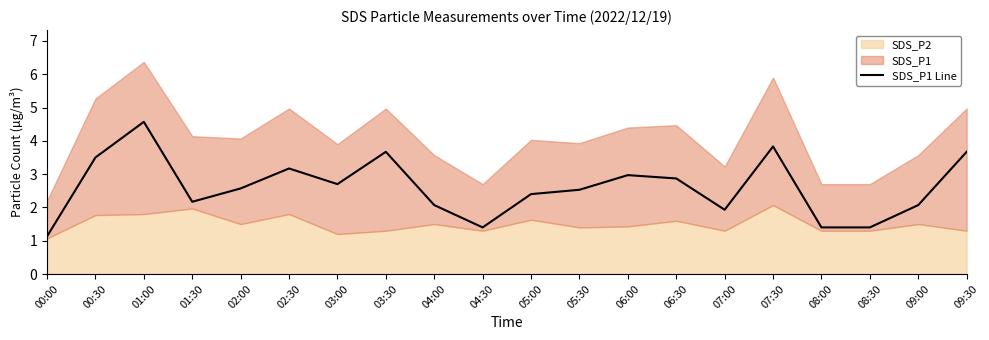

At which category does the data reach its first local peak?

01:00